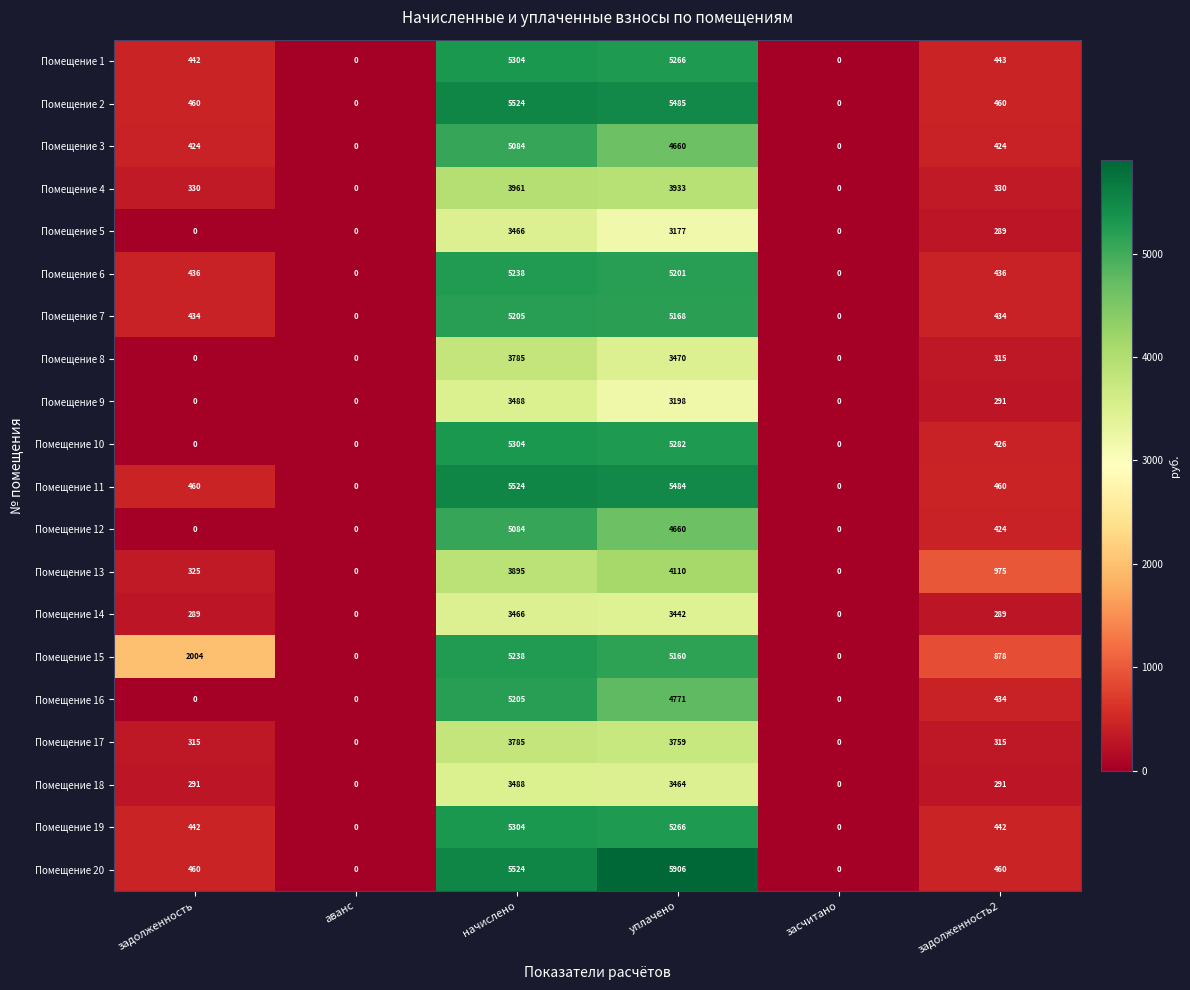

Count the number of data series in this chart.

20